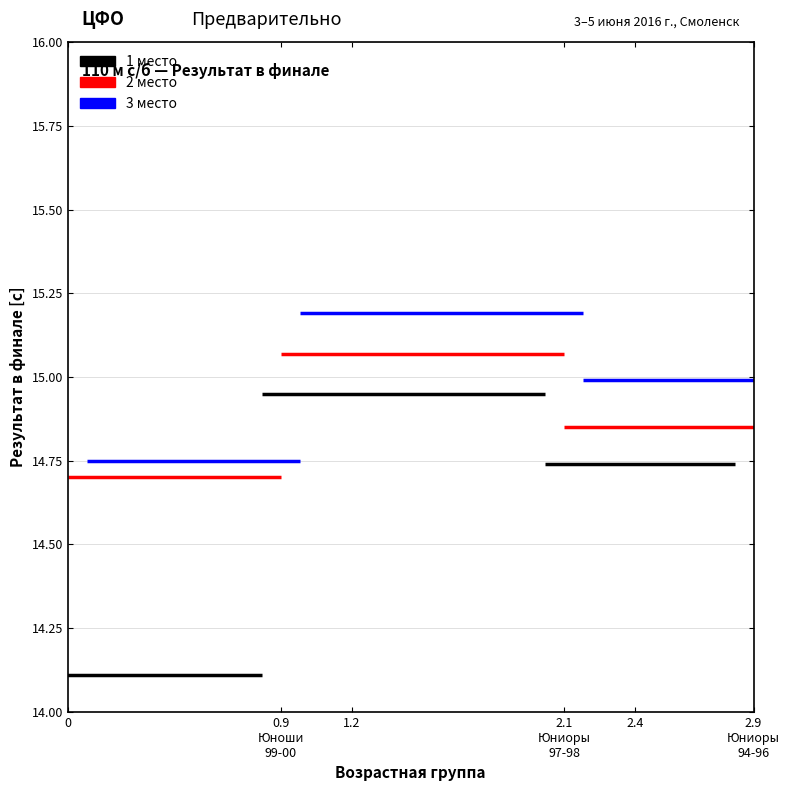

What is the maximum value shown in the chart?

15.2